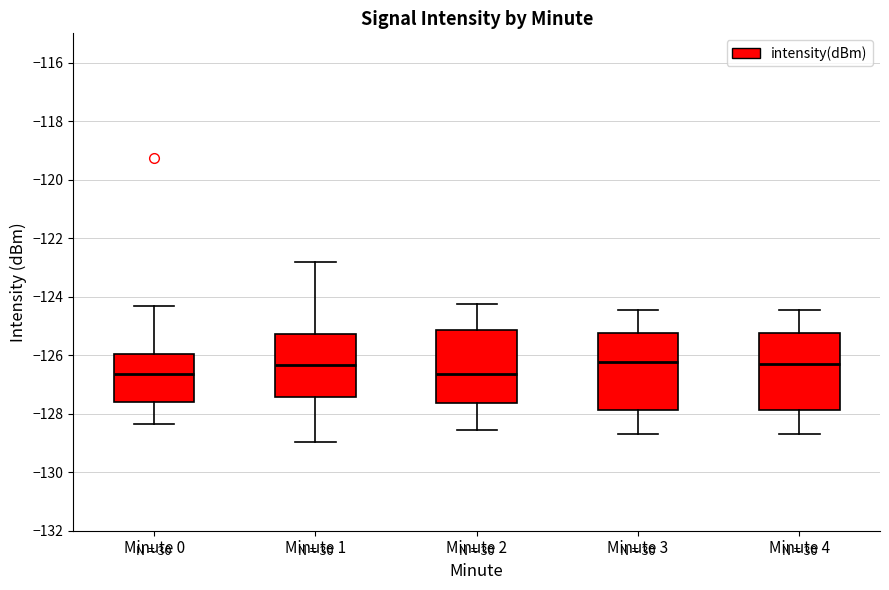

Reading left to right, read every box against the y-axis: the position of its median line, the range the box covers, and the ends of its whiskers. The values are not printed on the chart, so give them approximately, as read against the axis.

Minute 0: median -126.6, box -127.6 to -126.0, whiskers -128.4 to -124.4
Minute 1: median -126.4, box -127.4 to -125.2, whiskers -129.0 to -122.8
Minute 2: median -126.6, box -127.6 to -125.2, whiskers -128.6 to -124.2
Minute 3: median -126.2, box -127.8 to -125.2, whiskers -128.6 to -124.4
Minute 4: median -126.2, box -127.8 to -125.2, whiskers -128.6 to -124.4